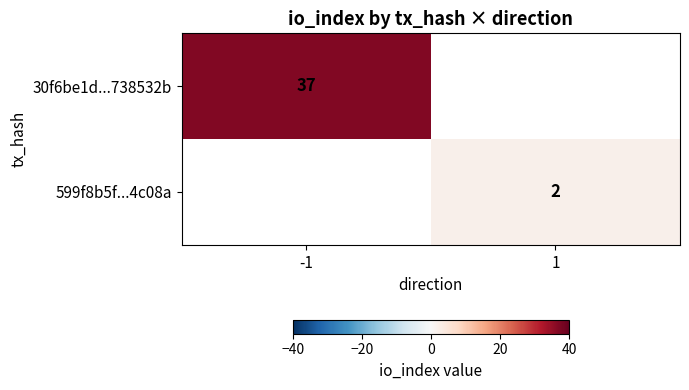

The 599f8b5f...4c08a series shows 2 at 1. True or false?

True